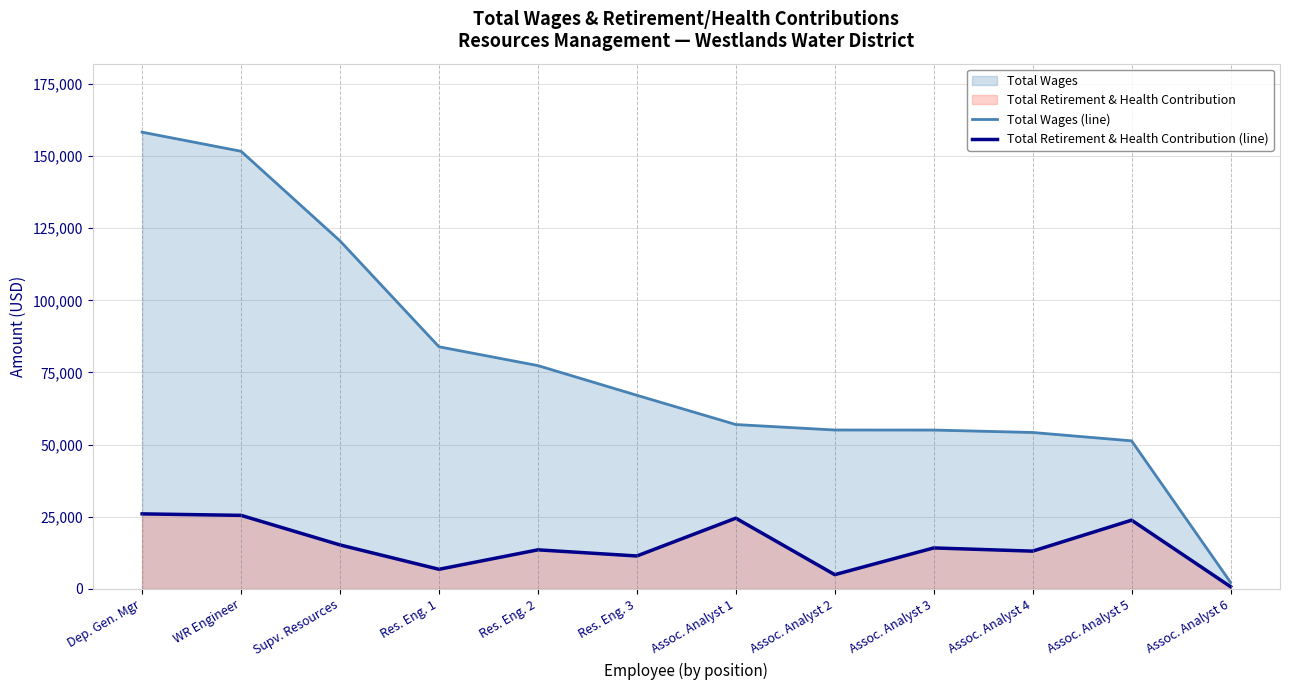

Which category has the lowest value in the Total Retirement & Health Contribution (line) series?

Assoc. Analyst 6